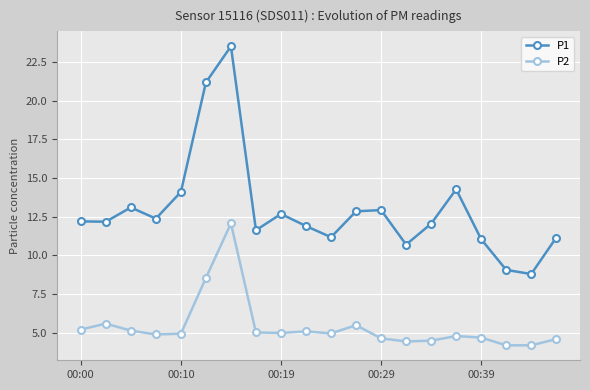

Which series has the largest total across all categories?

P1